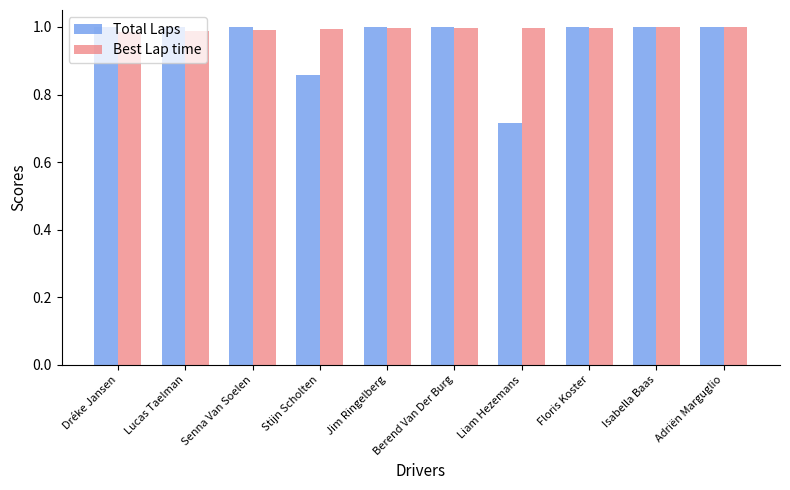

The value of Best Lap time at Floris Koster is 1.8. True or false?

False